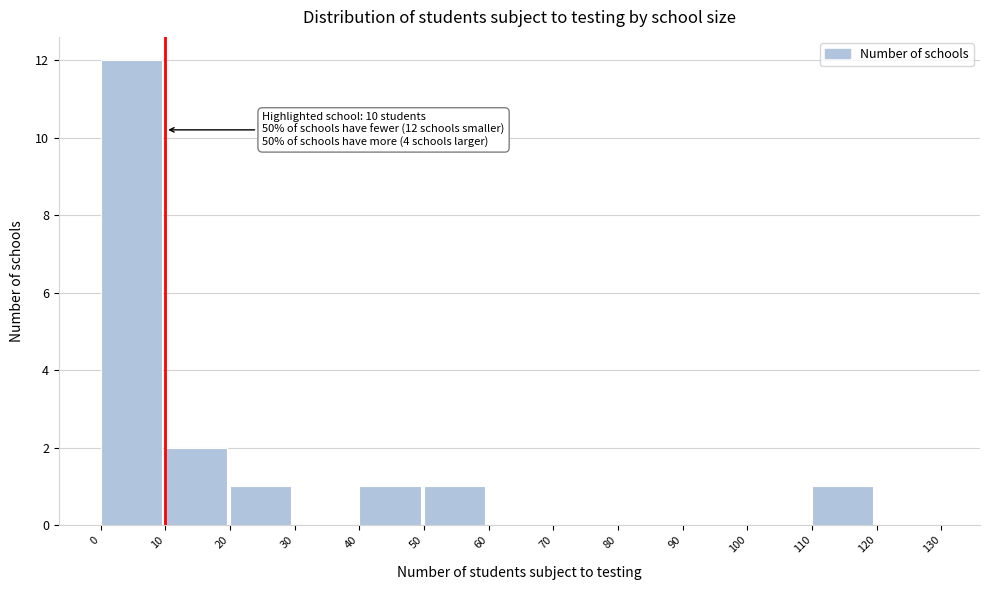

Which range on the x-axis has the tallest bar?

0 to 10